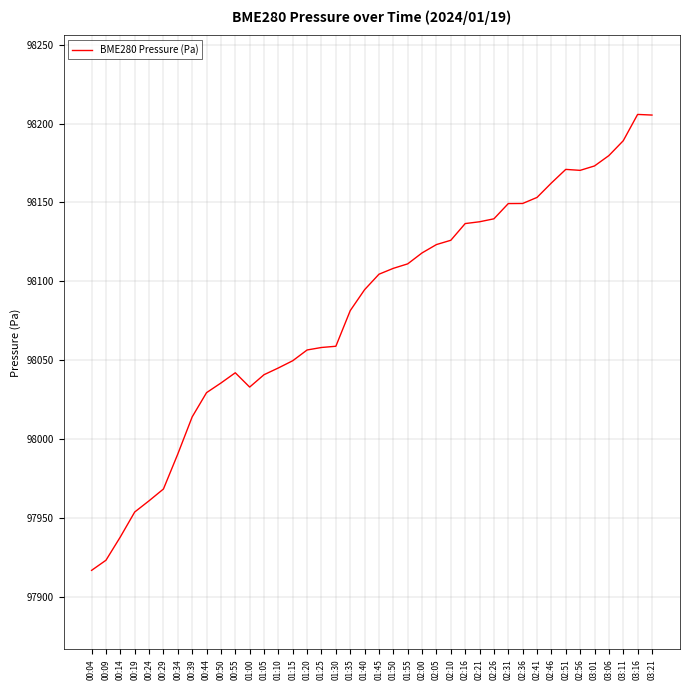

The chart shows a value of 169101.0 at 00:50. True or false?

False